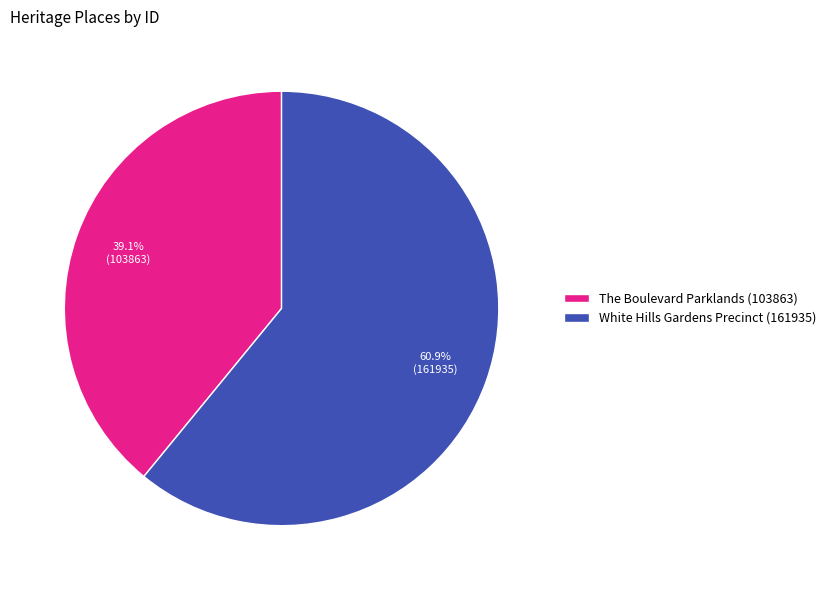

Which slice is the smallest?

The Boulevard Parklands